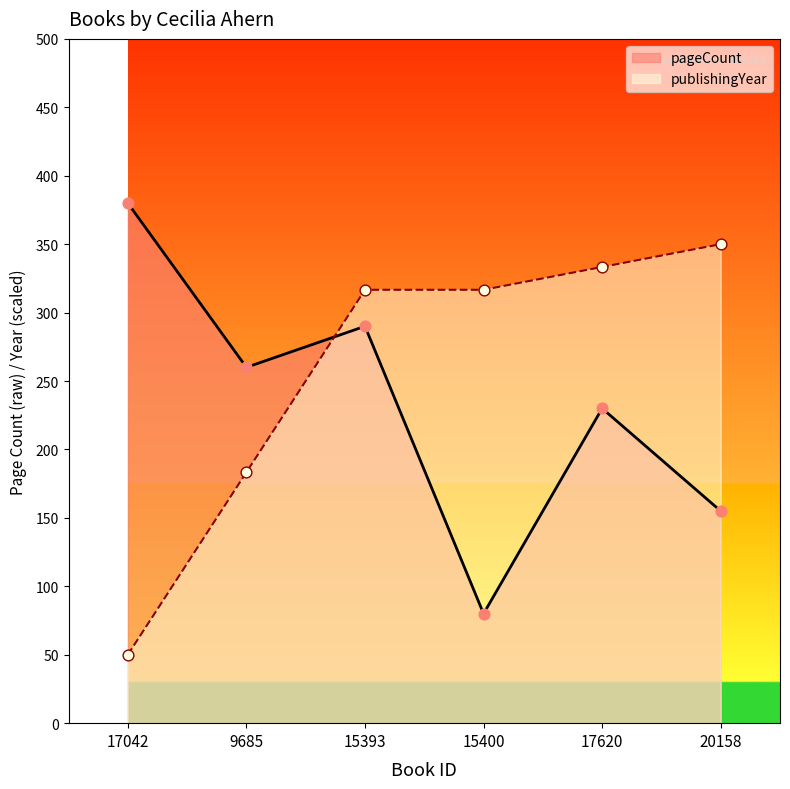

What is the total value across all series at 15393?

606.7